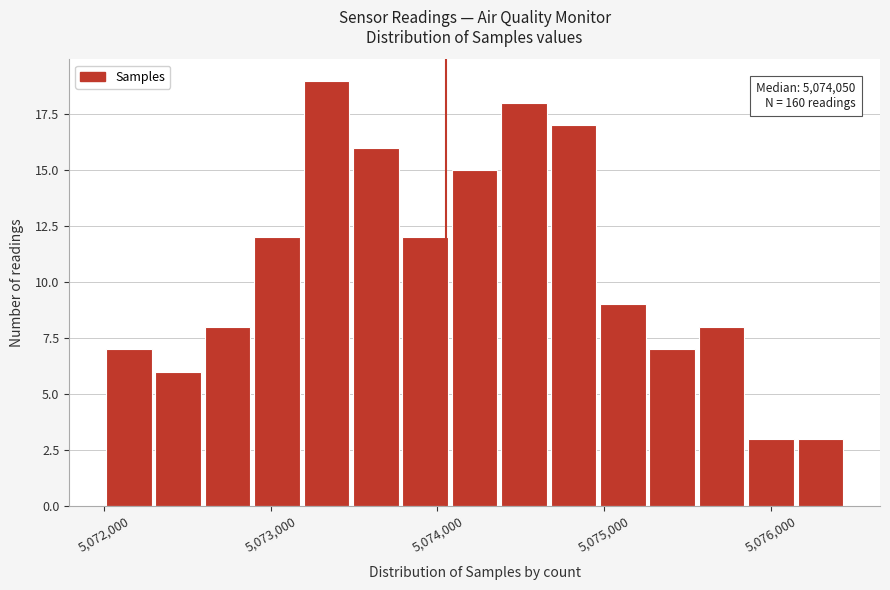

Read against the x-axis, roughly where is the centre of the tallest bar?

5073300